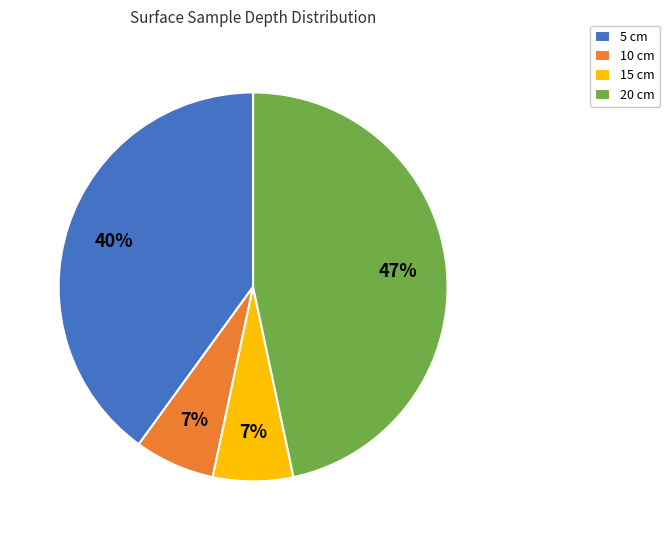

Is the sum of 20 cm and 5 cm greater than half?

Yes